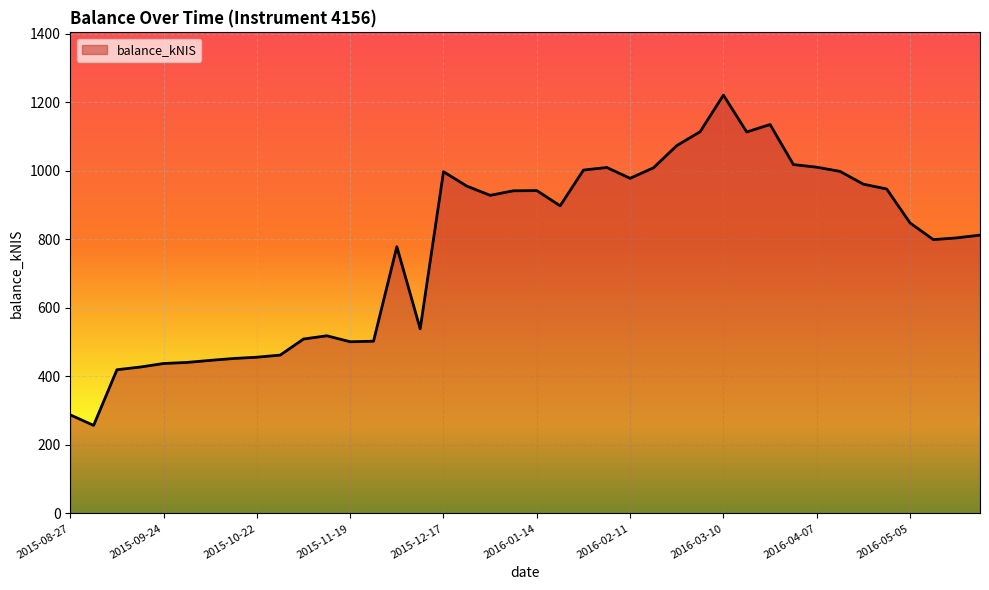

How many distinct data groups are displayed?

1